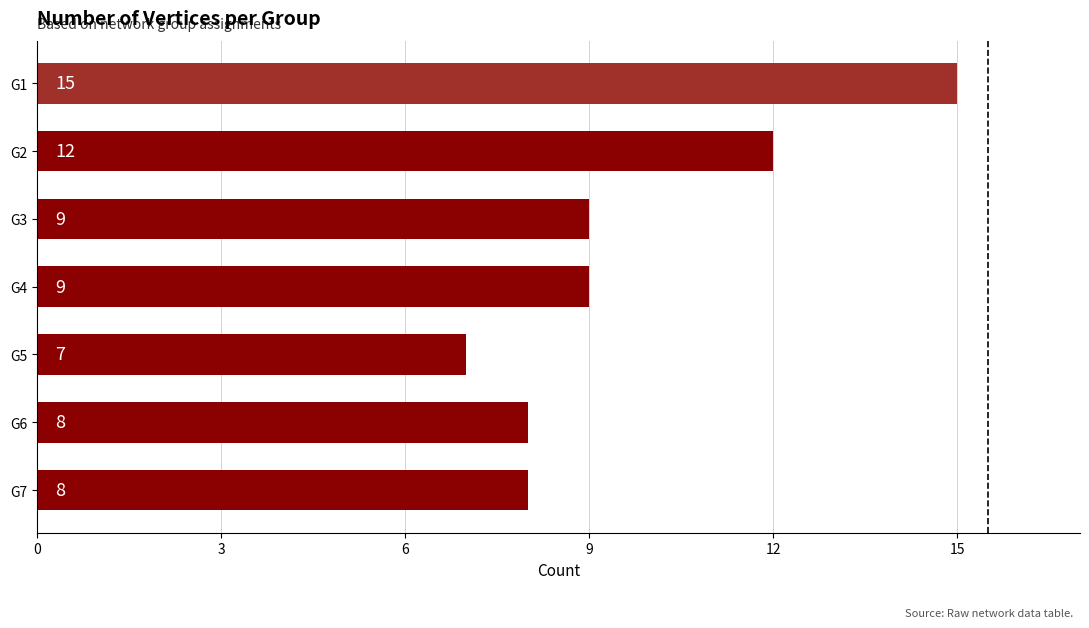

What is the greatest value displayed?

15